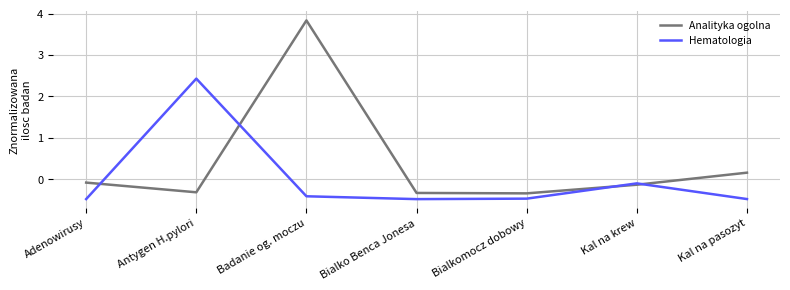

What position from the right is Bialko Benca Jonesa?

4